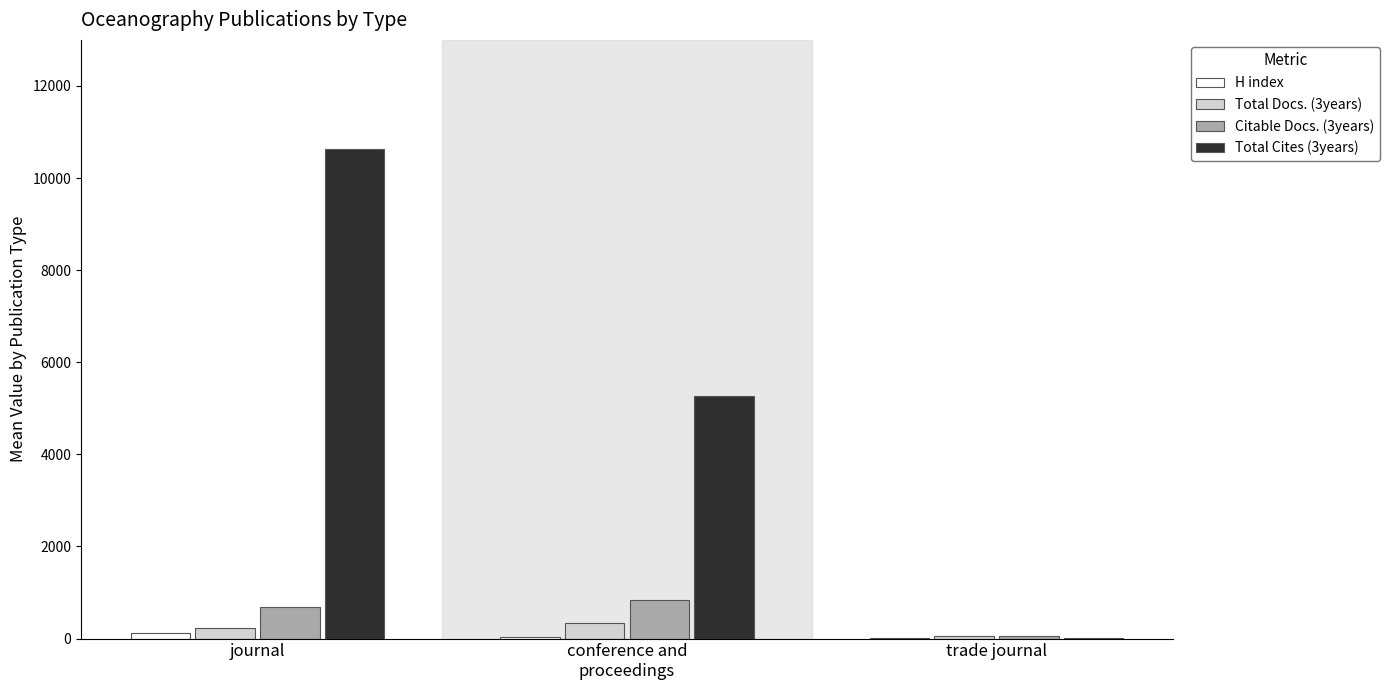

At which category is the sum across all series the highest?

journal